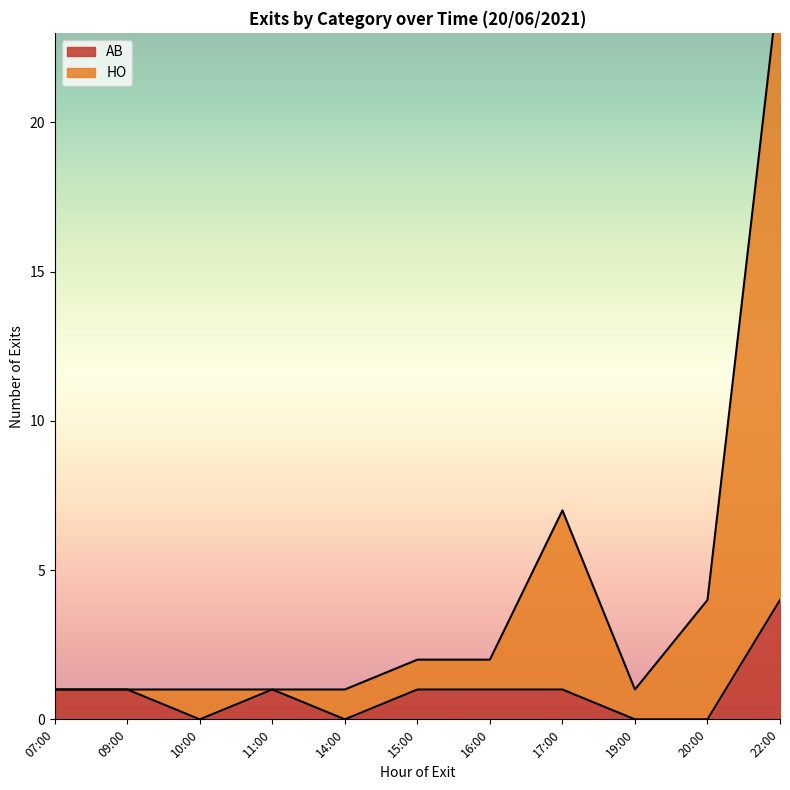

How many distinct data groups are displayed?

2